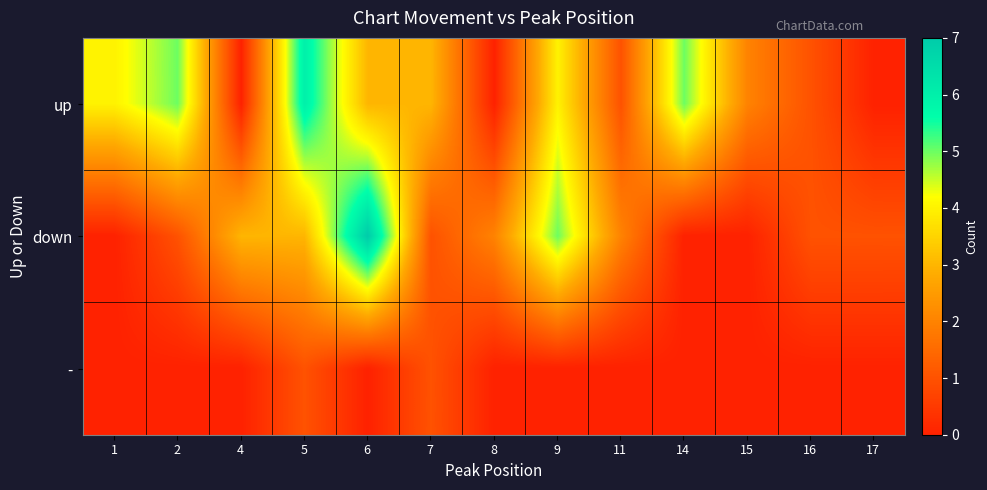

What is the difference between the highest and lowest values at 1?

4